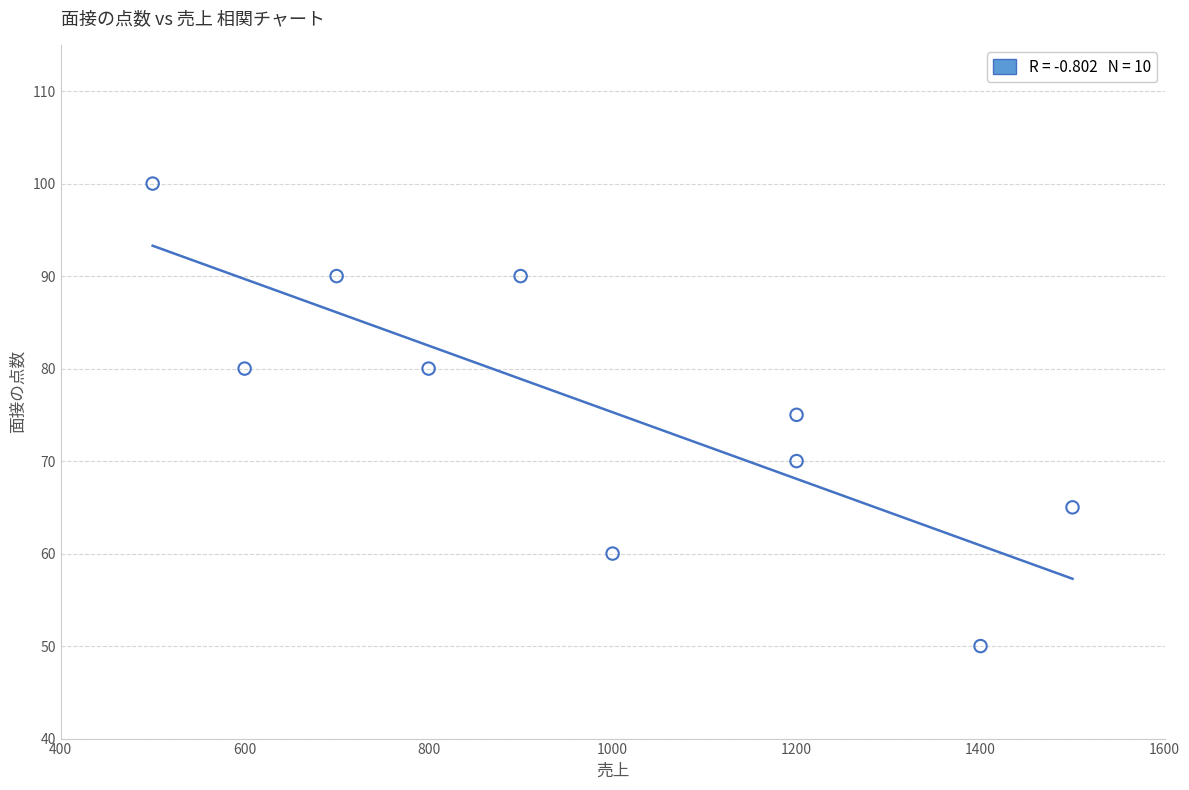

What is the average X value?

980